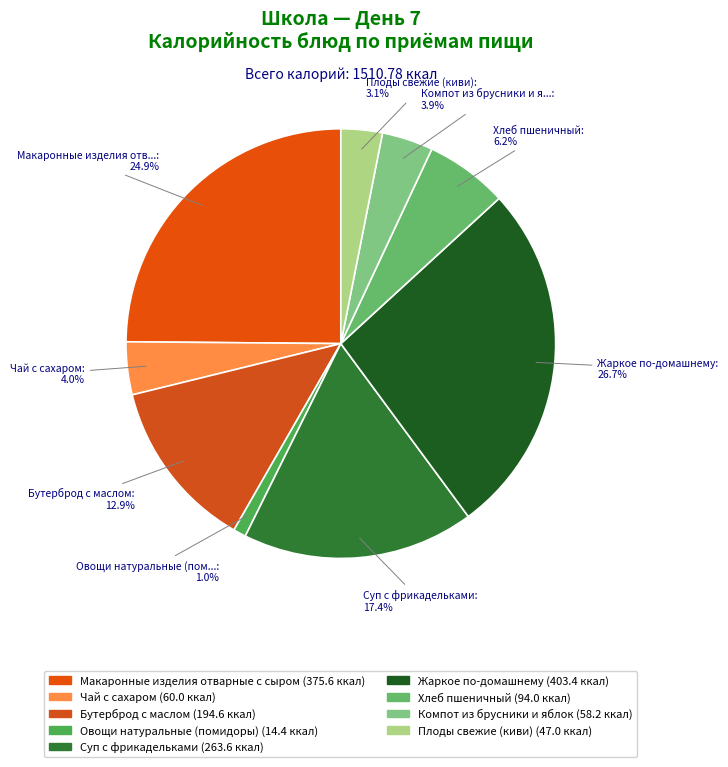

Which slice is the largest?

Жаркое по-домашнему